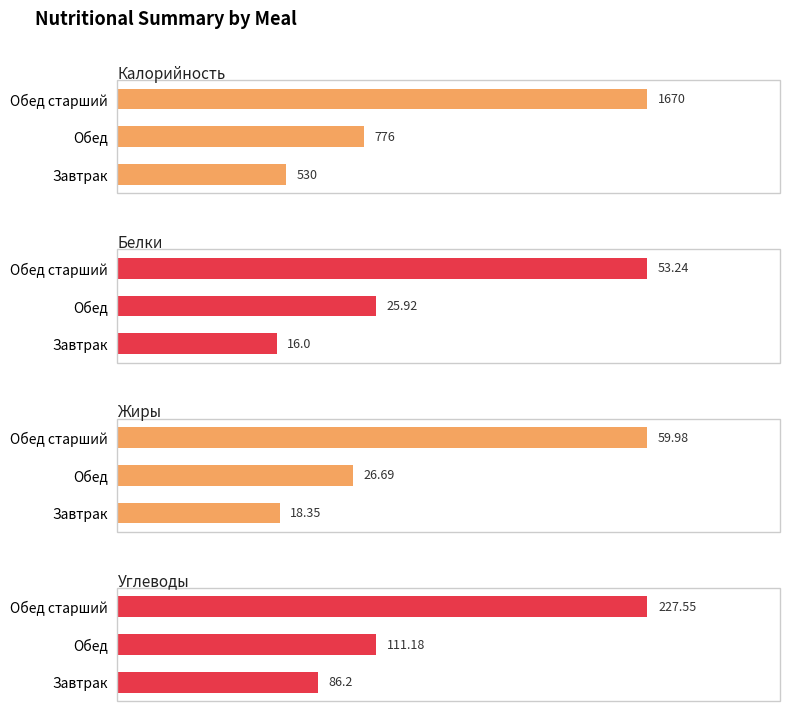

Rank the series by their maximum value, from lowest to highest.

Белки, Жиры, Углеводы, Калорийность